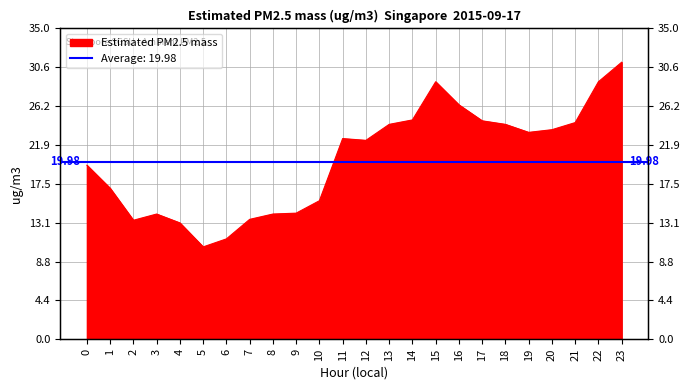

Reading right to left, what are all the values shown in this chart?

23=31.2	22=29.0	21=24.4	20=23.6	19=23.3	18=24.2	17=24.6	16=26.4	15=29.0	14=24.7	13=24.2	12=22.4	11=22.6	10=15.6	9=14.2	8=14.1	7=13.5	6=11.3	5=10.4	4=13.1	3=14.1	2=13.4	1=17.0	0=19.6